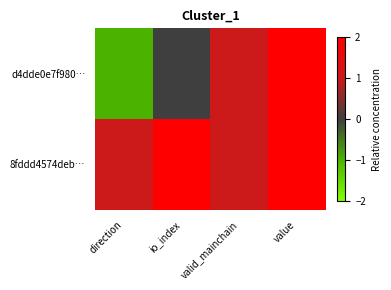

What is the total value across all series at valid_mainchain?

2